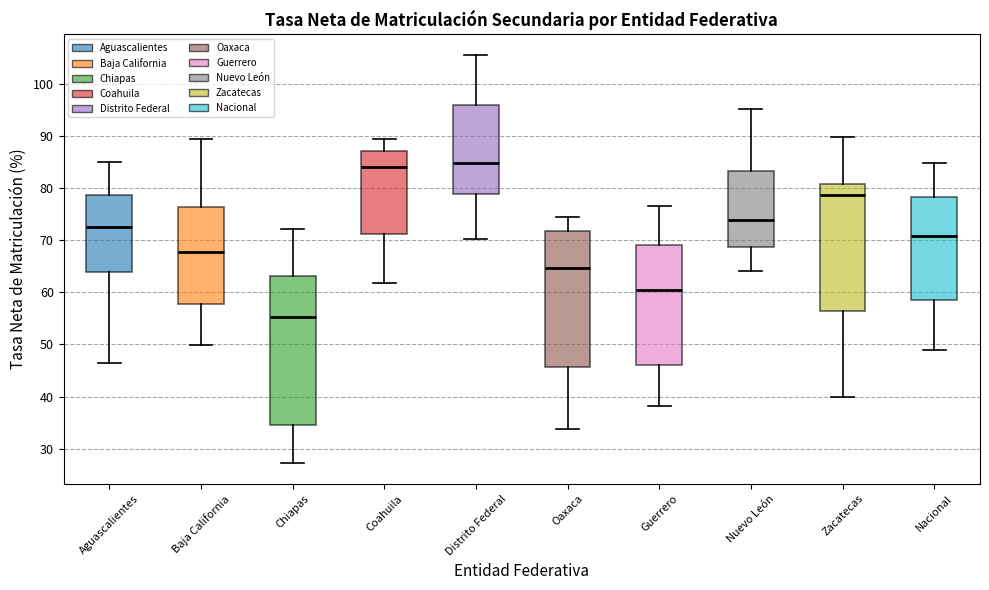

Reading left to right, read every box against the y-axis: the position of its median line, the range the box covers, and the ends of its whiskers. The values are not printed on the chart, so give them approximately, as read against the axis.

Aguascalientes: median 72, box 64 to 79, whiskers 46 to 85
Baja California: median 68, box 58 to 76, whiskers 50 to 89
Chiapas: median 55, box 34 to 63, whiskers 27 to 72
Coahuila: median 84, box 71 to 87, whiskers 62 to 89
Distrito Federal: median 85, box 79 to 96, whiskers 70 to 106
Oaxaca: median 65, box 46 to 72, whiskers 34 to 74
Guerrero: median 60, box 46 to 69, whiskers 38 to 77
Nuevo León: median 74, box 69 to 83, whiskers 64 to 95
Zacatecas: median 79, box 56 to 81, whiskers 40 to 90
Nacional: median 71, box 58 to 78, whiskers 49 to 85